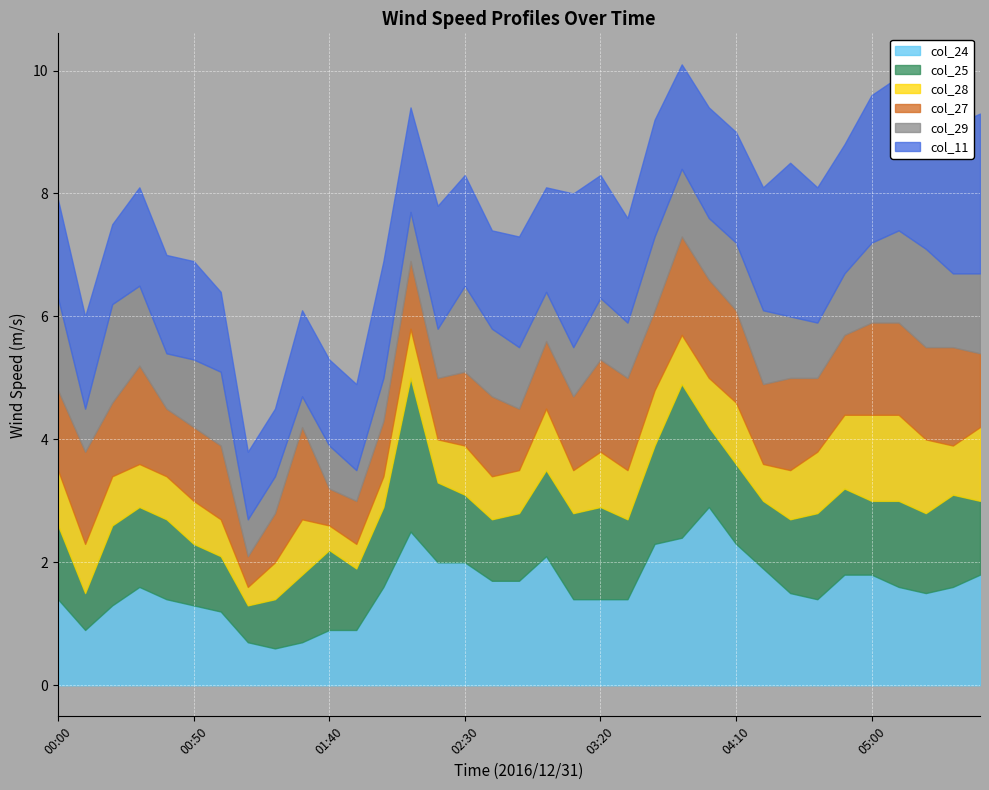

What is the spread (max minus min) of values at 03:30?

0.9